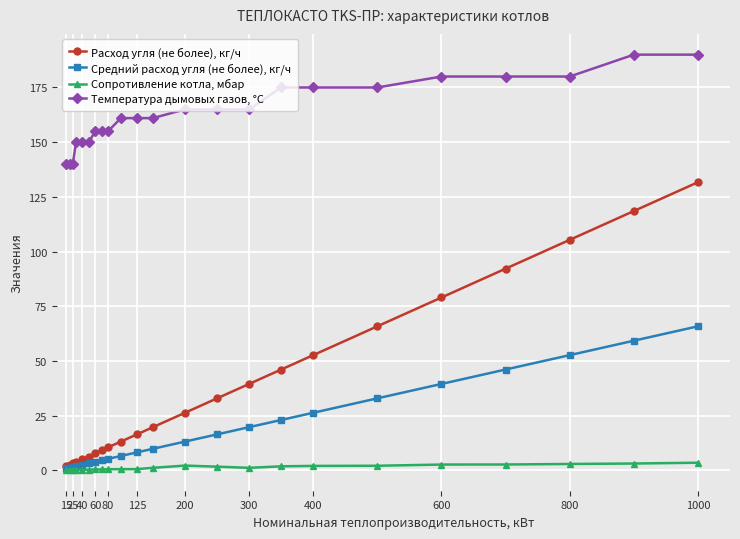

True or false: Сопротивление котла, мбар and Температура дымовых газов, °C cross at least once.

False